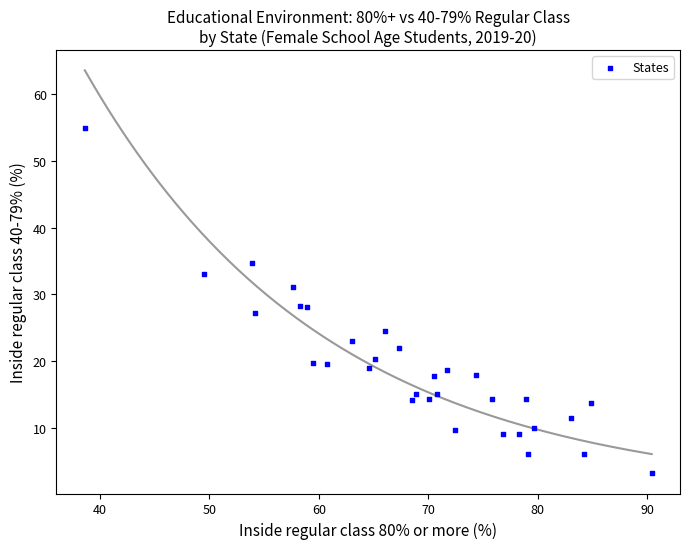

What is the range of Y values (max minus min)?

51.7